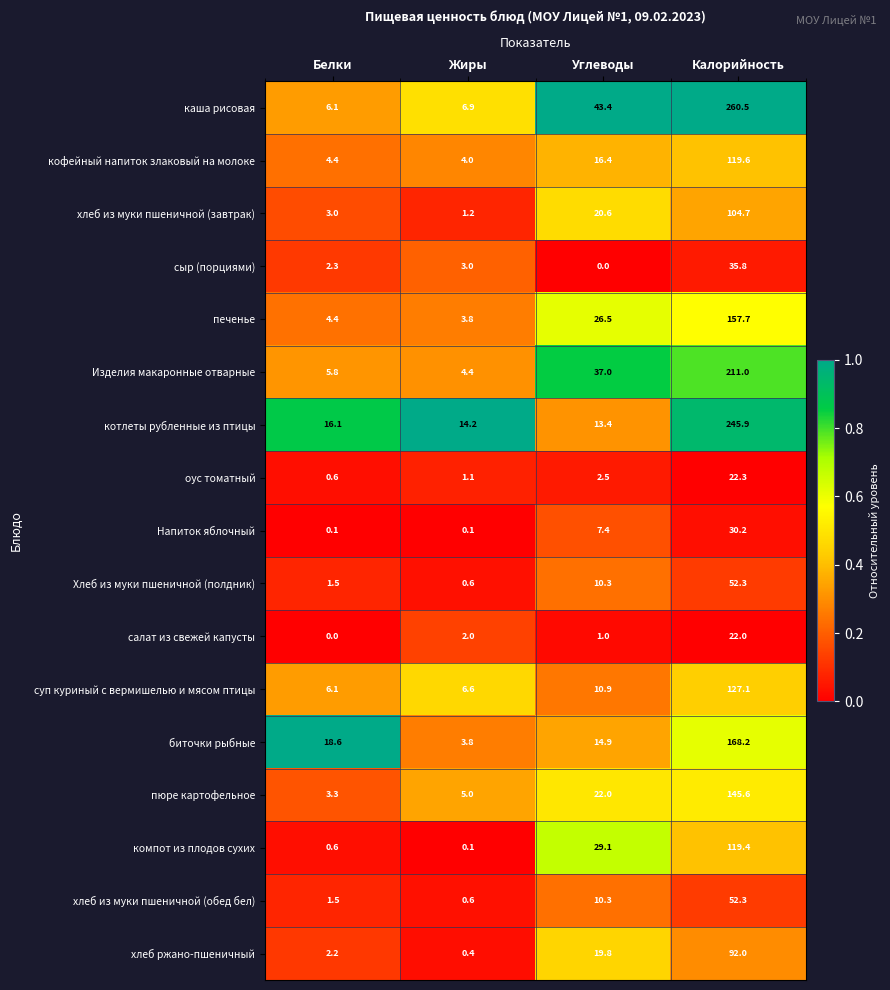

What is the difference between the highest and lowest values at Жиры?

14.1